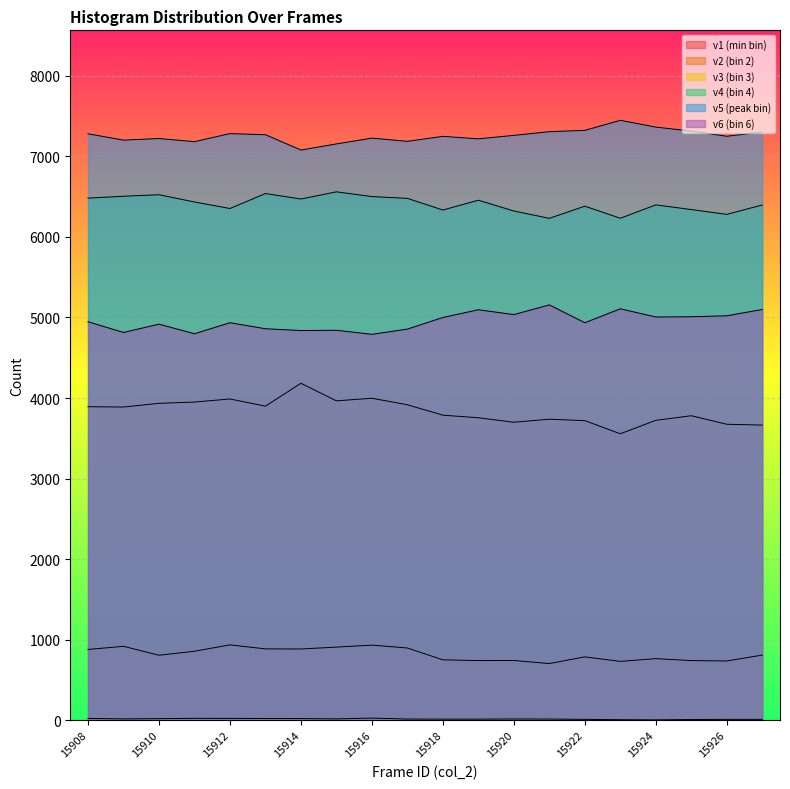

What is the approximate value of v3 at 15919, to the nearest 10?

3760